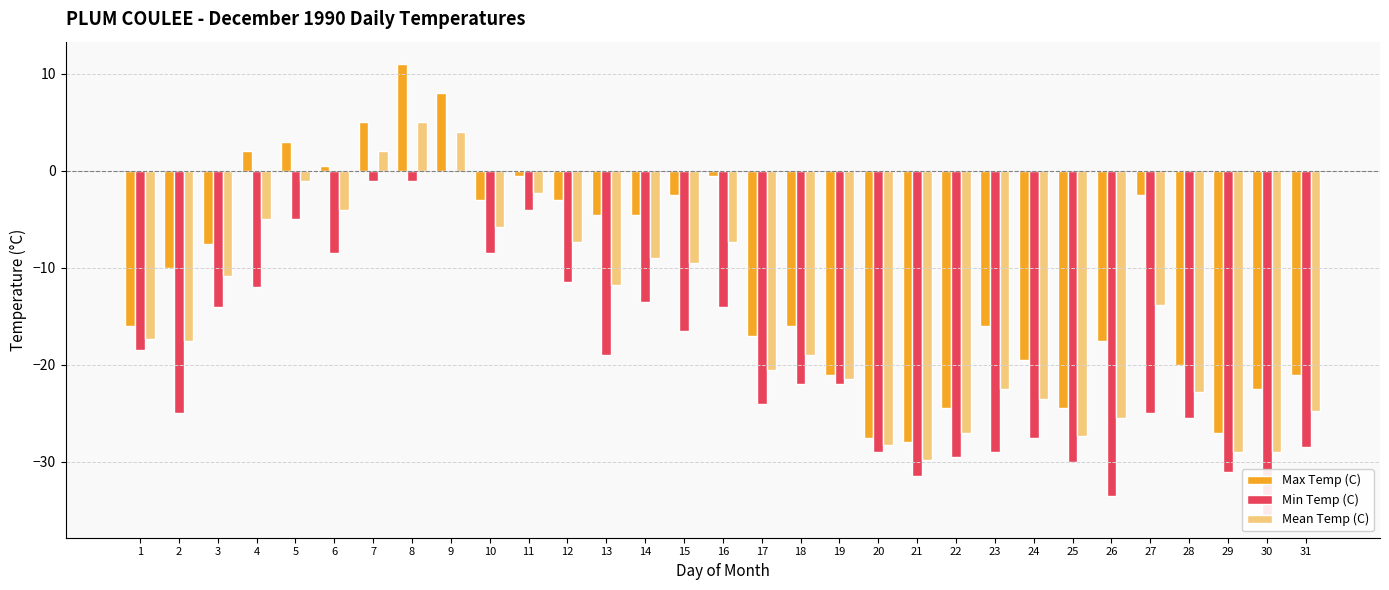

List the series in order of their peak value, lowest first.

Min Temp (C), Mean Temp (C), Max Temp (C)